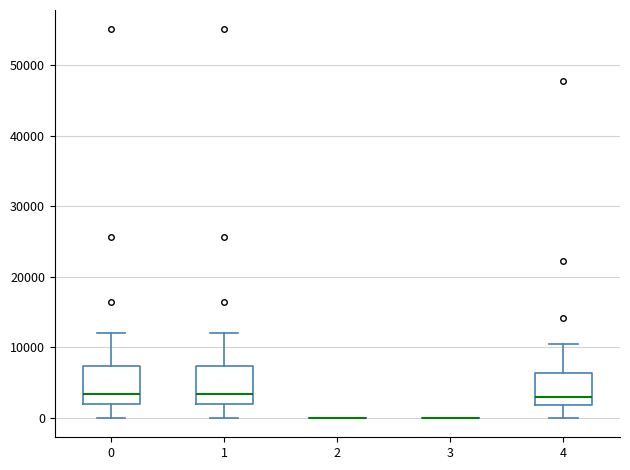

Reading left to right, transcribe this box plot: for each box, give where its median line is, the range the box spans, and where its two whiskers end, as read against the y-axis. The values are not printed on the chart, so give them approximately, as read against the axis.

0: median 3000, box 2000 to 7000, whiskers 0 to 12000
1: median 3000, box 2000 to 7000, whiskers 0 to 12000
2: box collapsed to a line at 0, whiskers 0 to 0
3: box collapsed to a line at 0, whiskers 0 to 0
4: median 3000, box 2000 to 6000, whiskers 0 to 10000